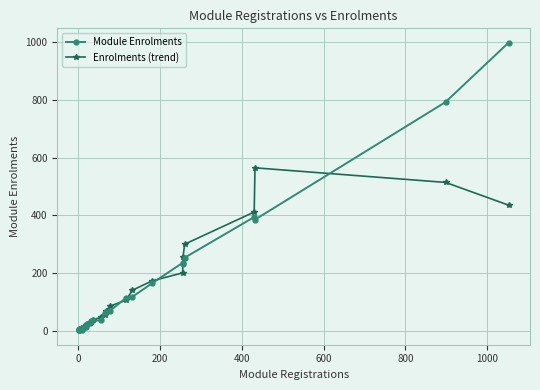

How many data points in Enrolments (trend) are above 16?

19